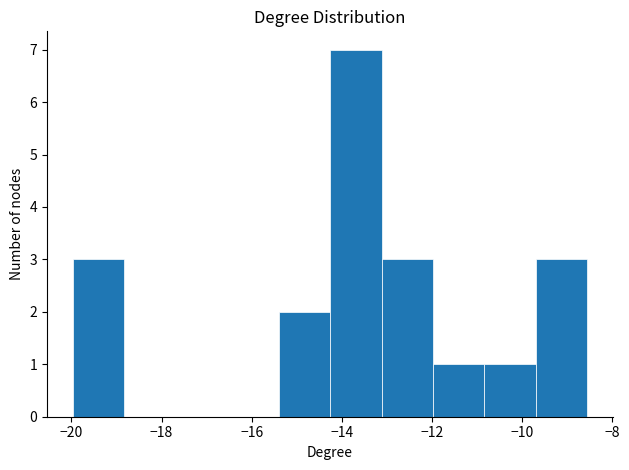

Reading left to right, transcribe this chart: for each bar, give the range it covers on the x-axis and its height. Neither the bar edges nor the heights are printed on the chart, so give them approximately, as read against the axes.

-20.0 to -18.8: 3
-18.8 to -17.6: 0
-17.6 to -16.6: 0
-16.6 to -15.4: 0
-15.4 to -14.2: 2
-14.2 to -13.2: 7
-13.2 to -12.0: 3
-12.0 to -10.8: 1
-10.8 to -9.6: 1
-9.6 to -8.6: 3